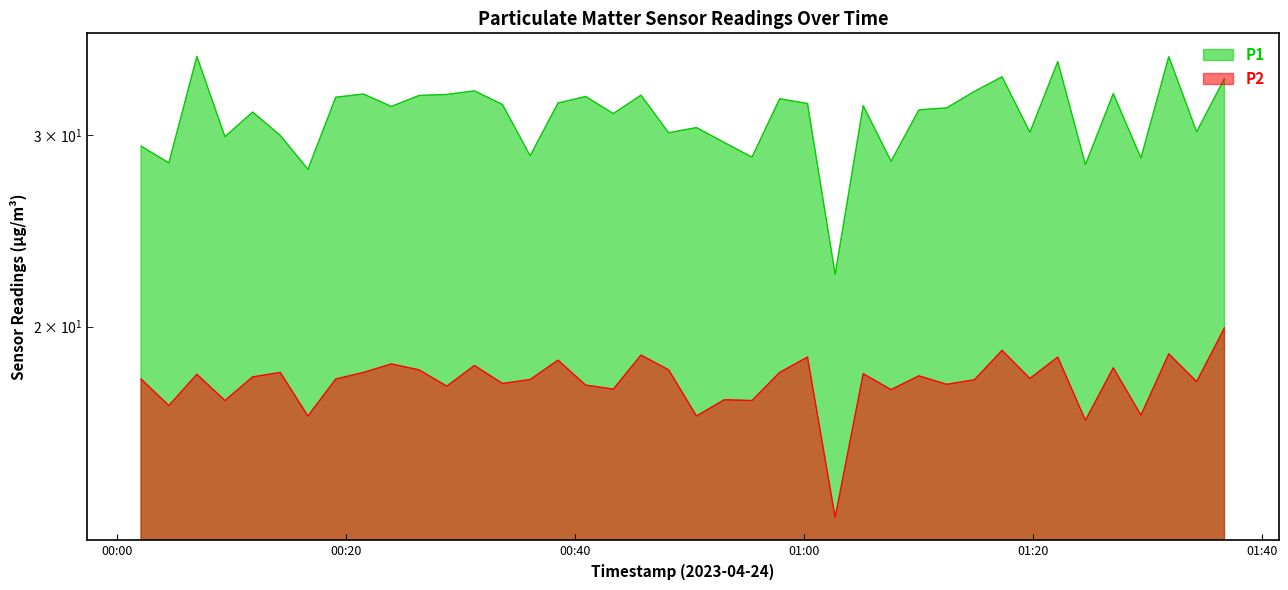

What is the value of the P1 point at the 17th from the left?

32.6